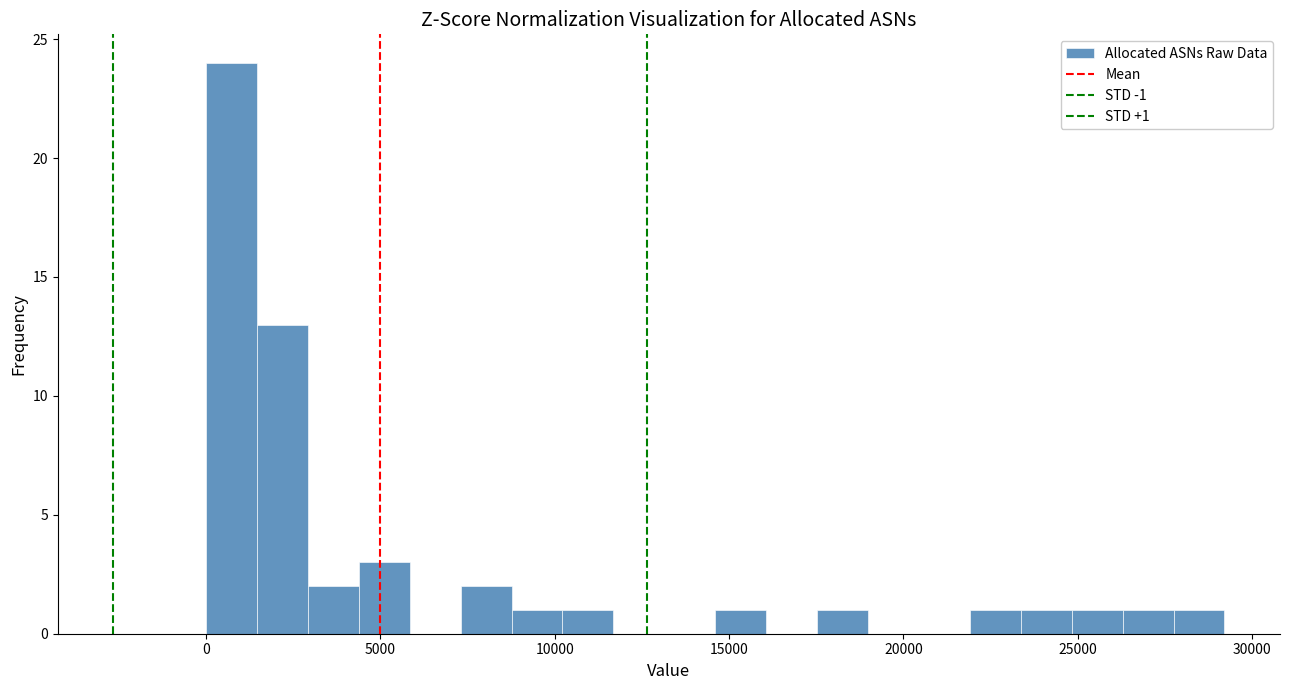

Read against the x-axis, roughly where is the centre of the tallest bar?

500